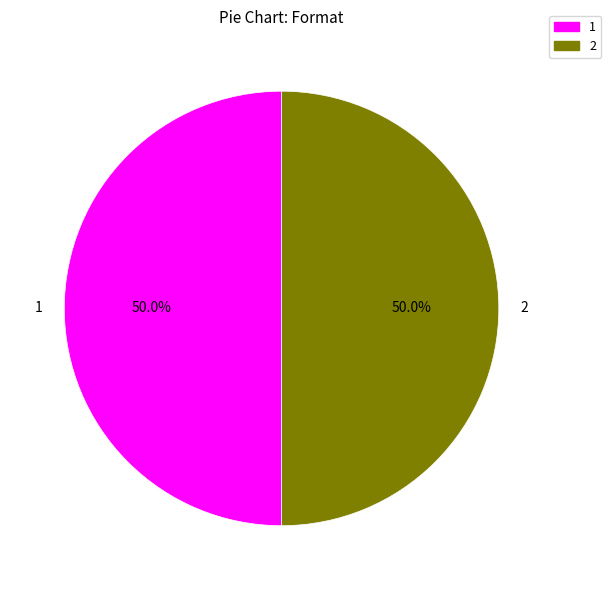

The 2 slice represents 50% of the pie. True or false?

True